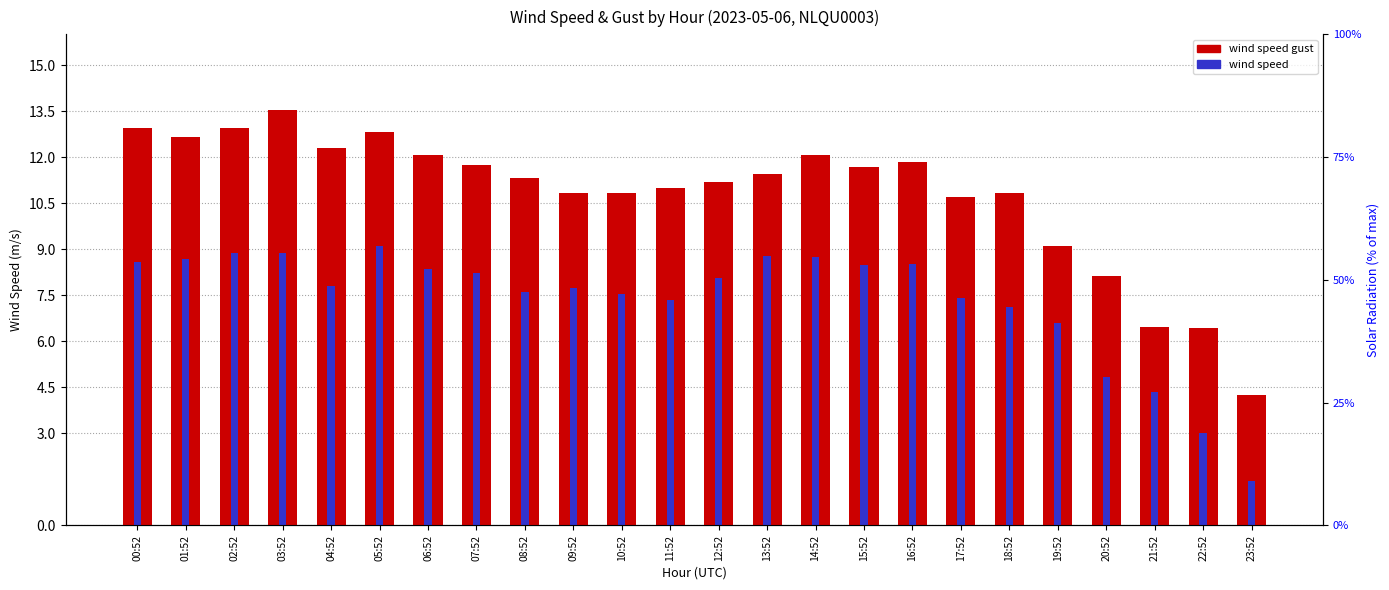

Which series has the largest range (max minus min)?

wind speed gust